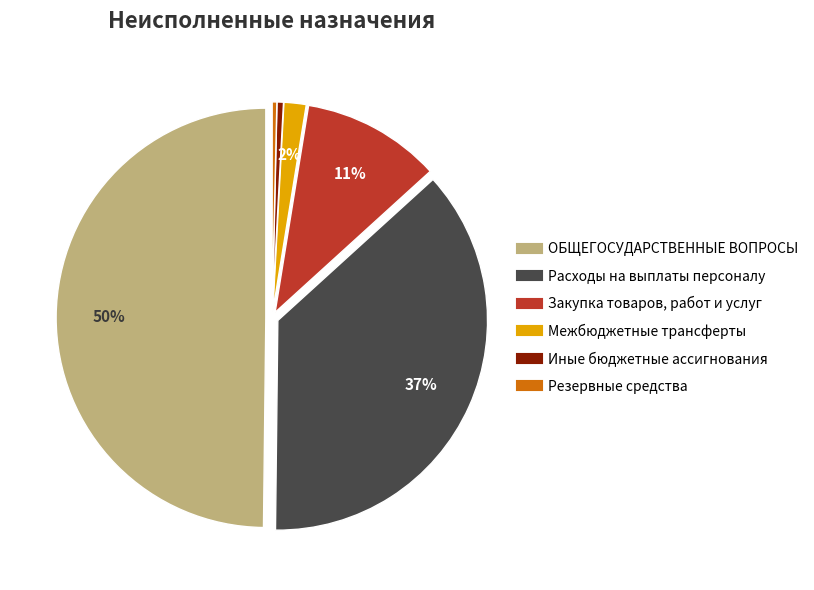

Count the number of slices in the pie.

6